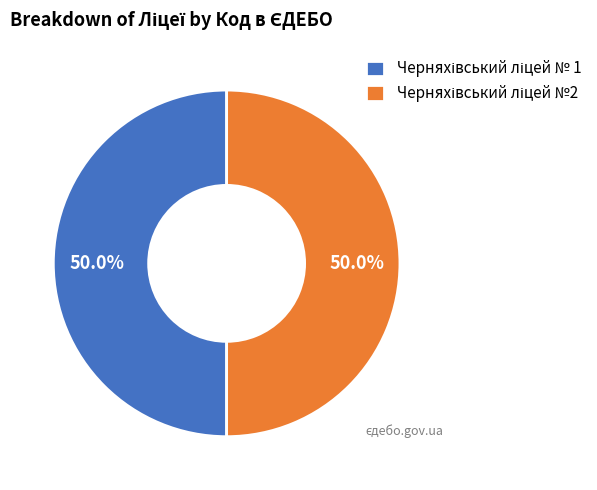

Between Черняхівський ліцей № 1 and Черняхівський ліцей №2, which is larger?

Черняхівський ліцей №2